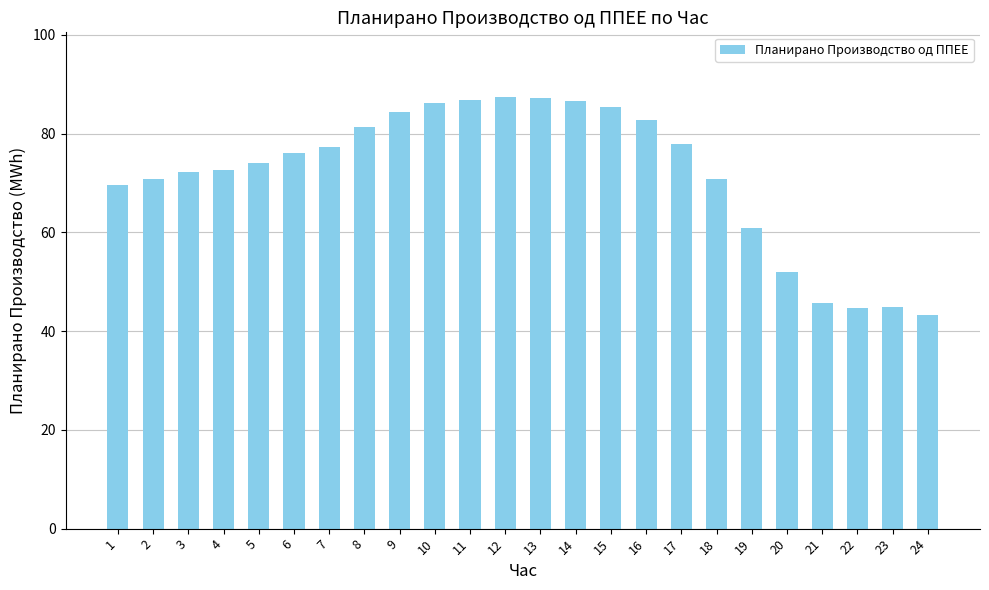

What is the average value?

71.7